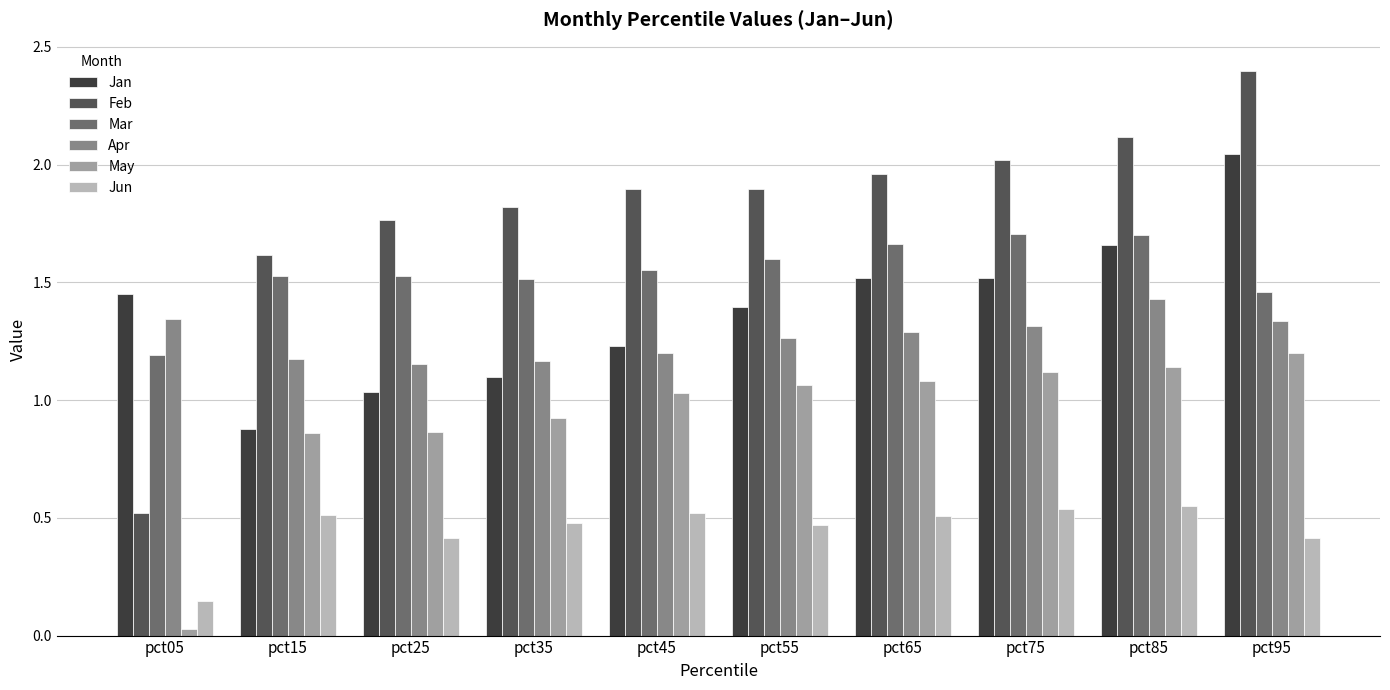

How many values in the May series are below 1?

4